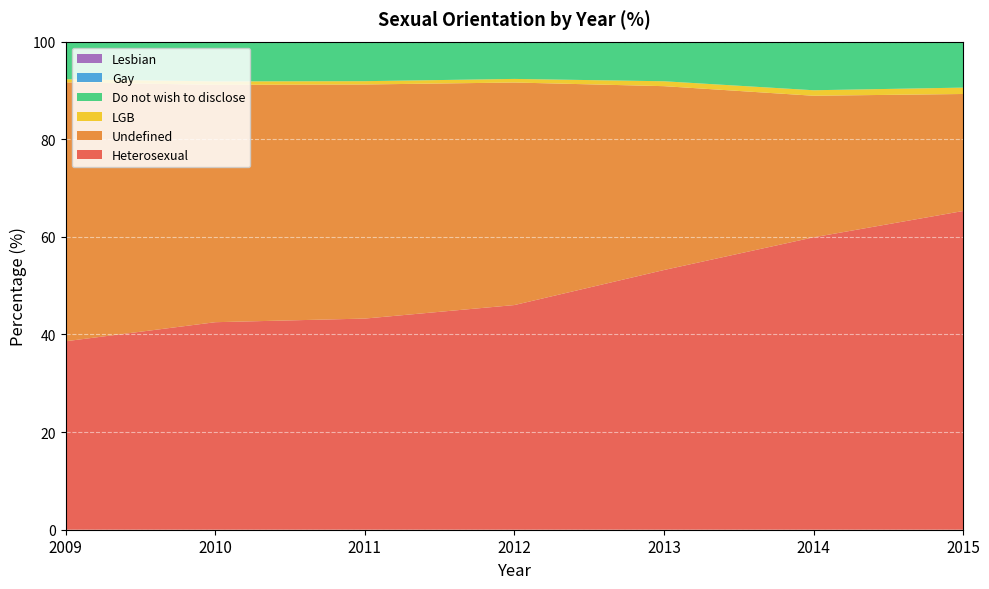

Reading left to right, transcribe all the data shown in this chart.

Heterosexual: 2009=38.6	2010=42.5	2011=43.3	2012=46.0	2013=53.2	2014=59.9	2015=65.3
Undefined: 2009=53.0	2010=48.6	2011=48.0	2012=45.6	2013=37.7	2014=29.0	2015=24.0
LGB: 2009=0.6	2010=0.7	2011=0.7	2012=0.7	2013=1.0	2014=1.1	2015=1.3
Do not wish to disclose: 2009=7.7	2010=8.1	2011=8.1	2012=7.6	2013=8.1	2014=10.0	2015=9.4
Gay: 2009=0.4	2010=0.4	2011=0.3	2012=0.3	2013=0.4	2014=0.4	2015=0.5
Lesbian: 2009=0.1	2010=0.2	2011=0.2	2012=0.3	2013=0.3	2014=0.2	2015=0.3